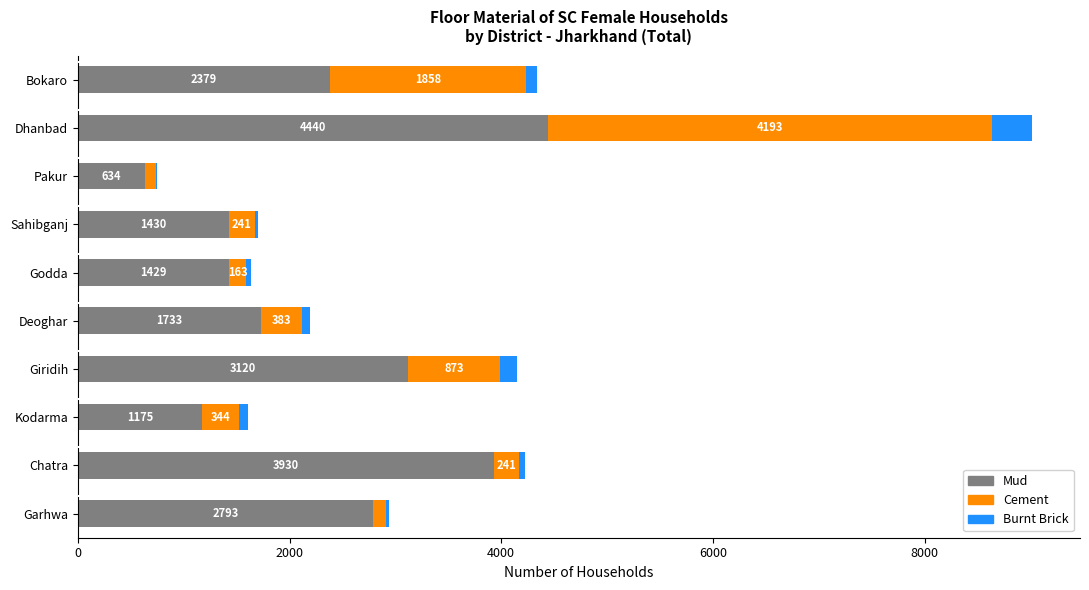

At which category is the sum across all series the highest?

Dhanbad